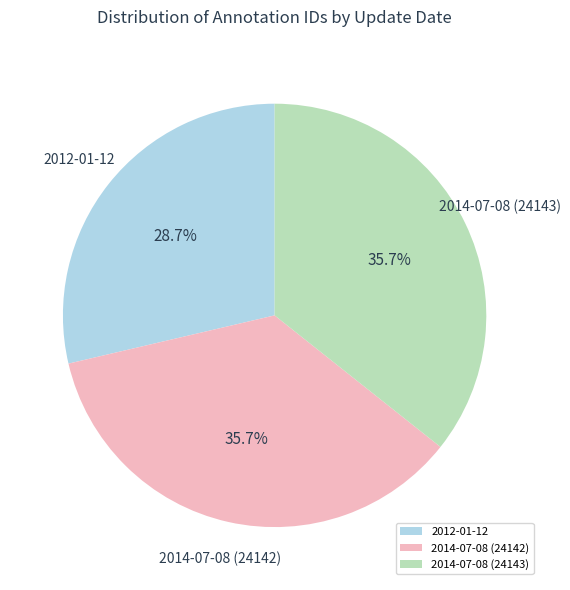

How many slices are in this pie chart?

3